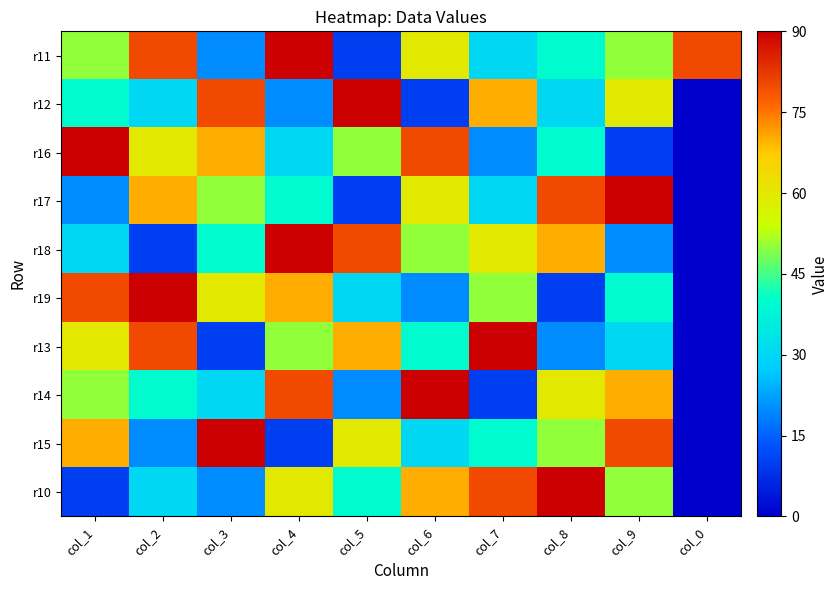

How many data points does each series have?

10